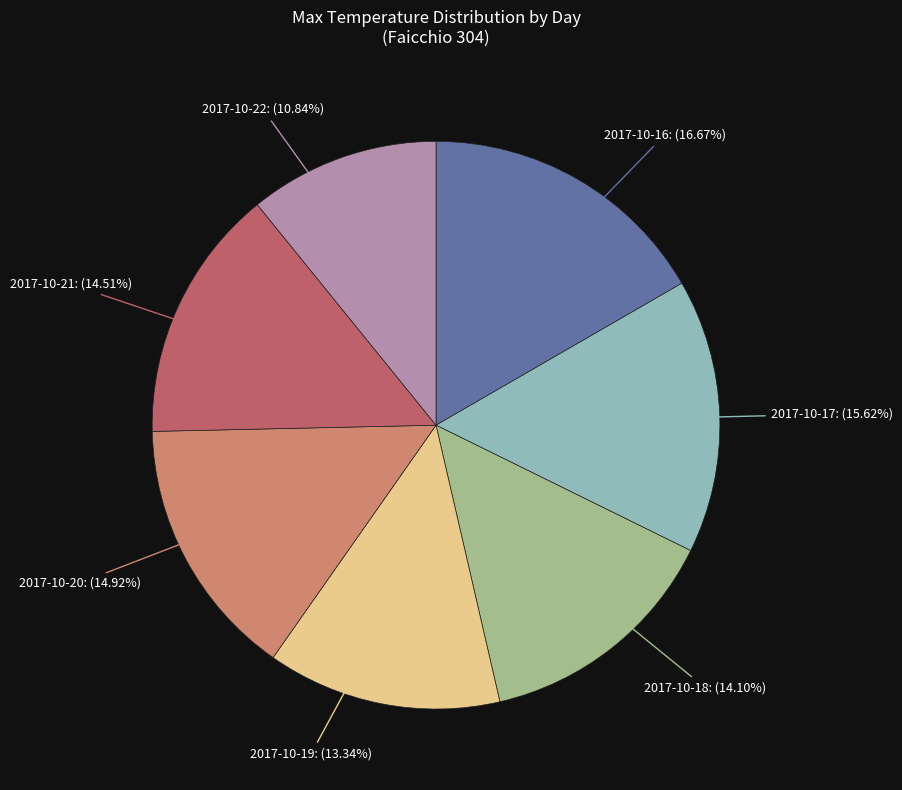

Is there a majority slice in this chart?

No